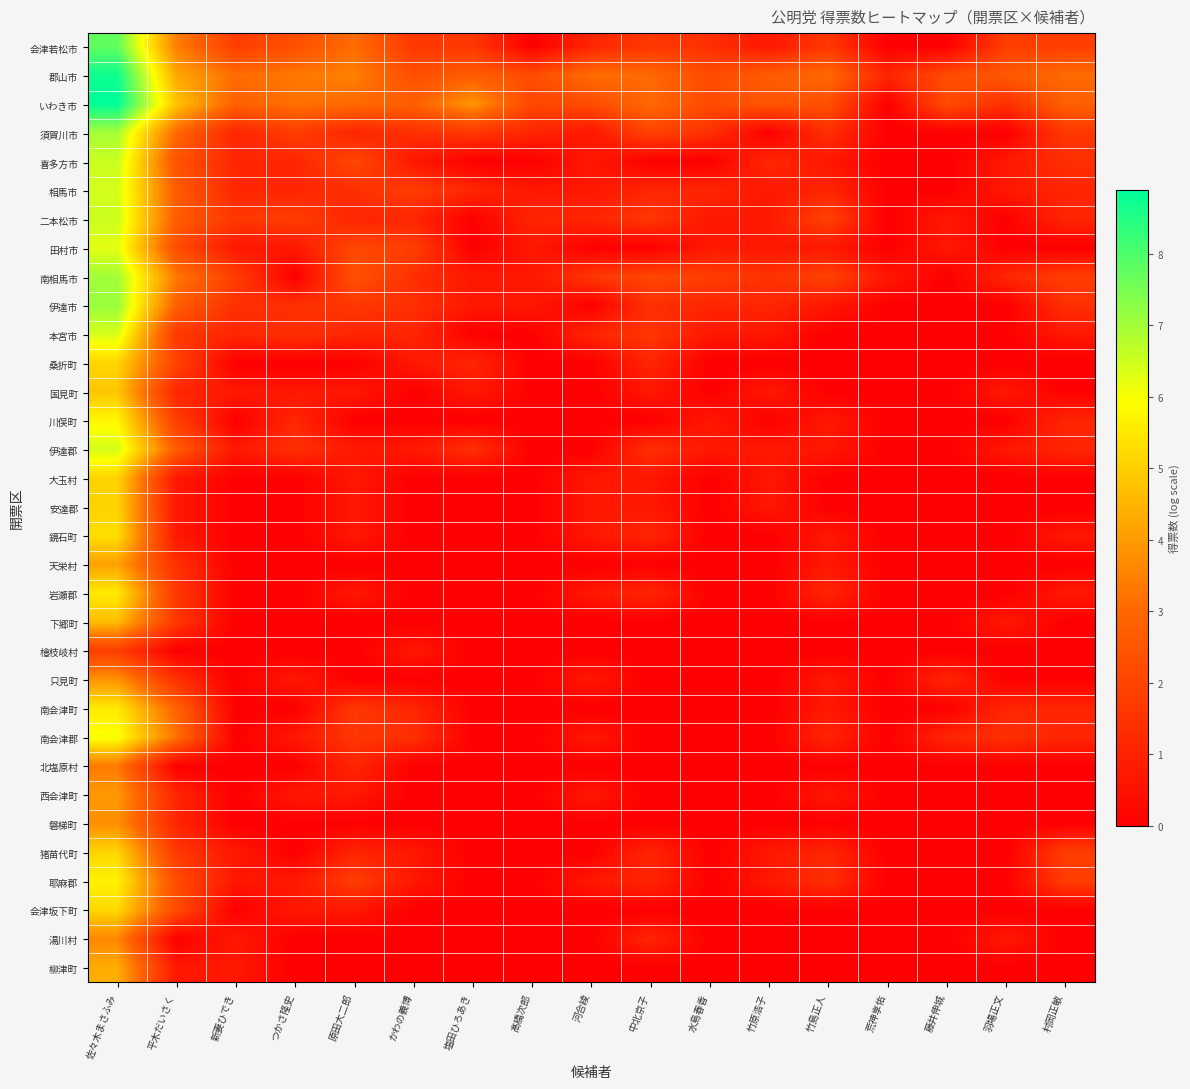

Which series has the widest spread of values?

いわき市